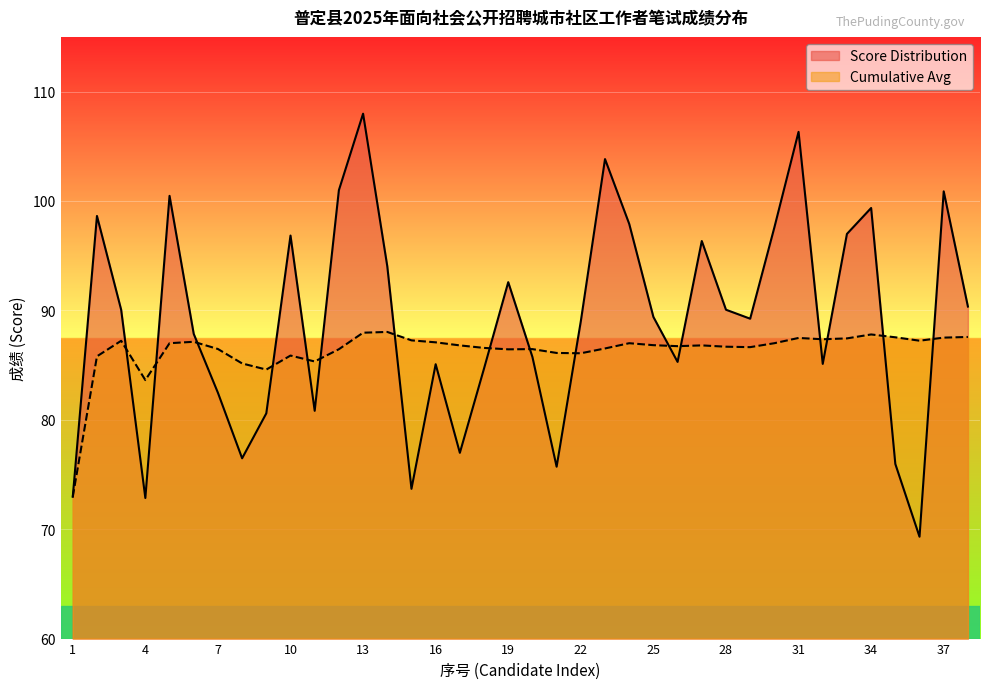

What is the total value across all series at 3?

177.3